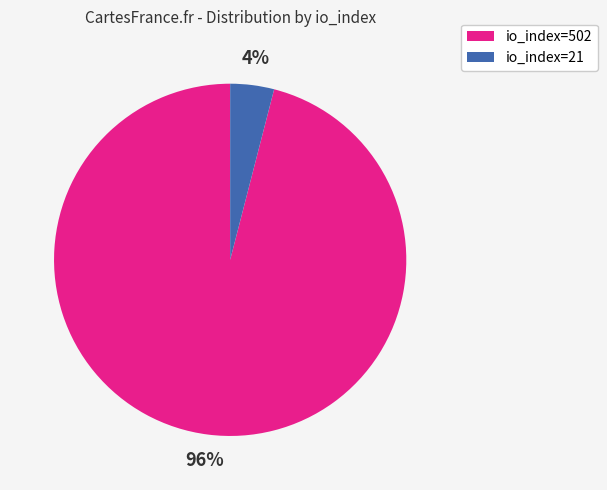

The io_index=21 slice represents 4% of the pie. True or false?

True